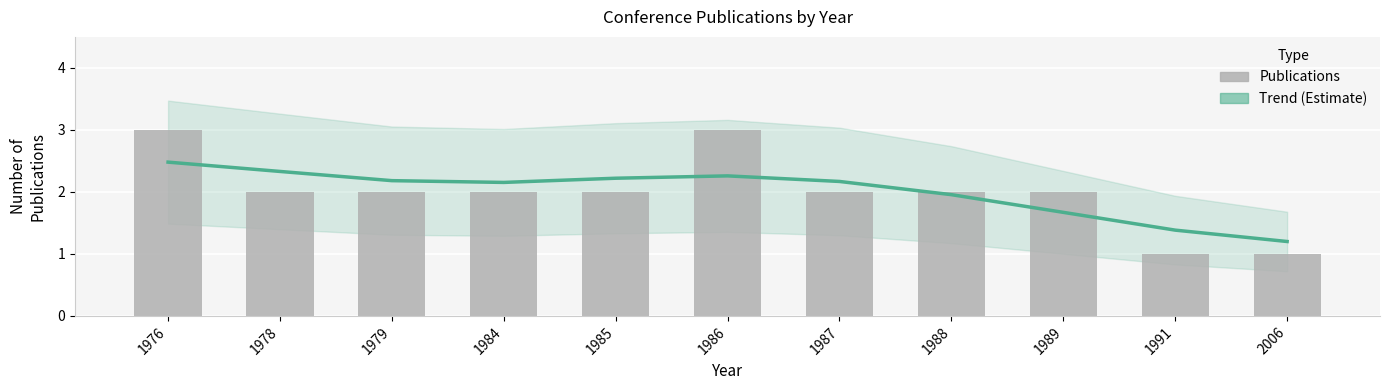

What is the smallest value displayed?

1.0